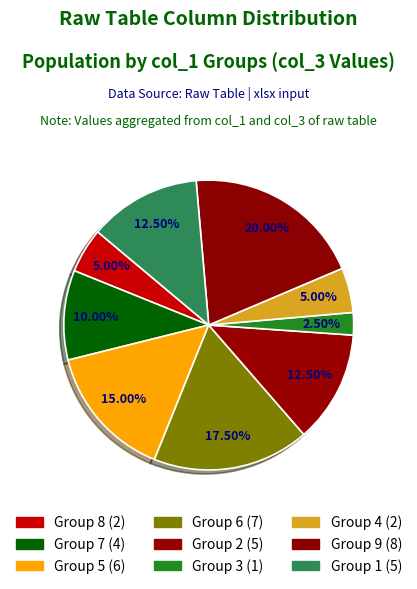

How many segments does this pie chart have?

9